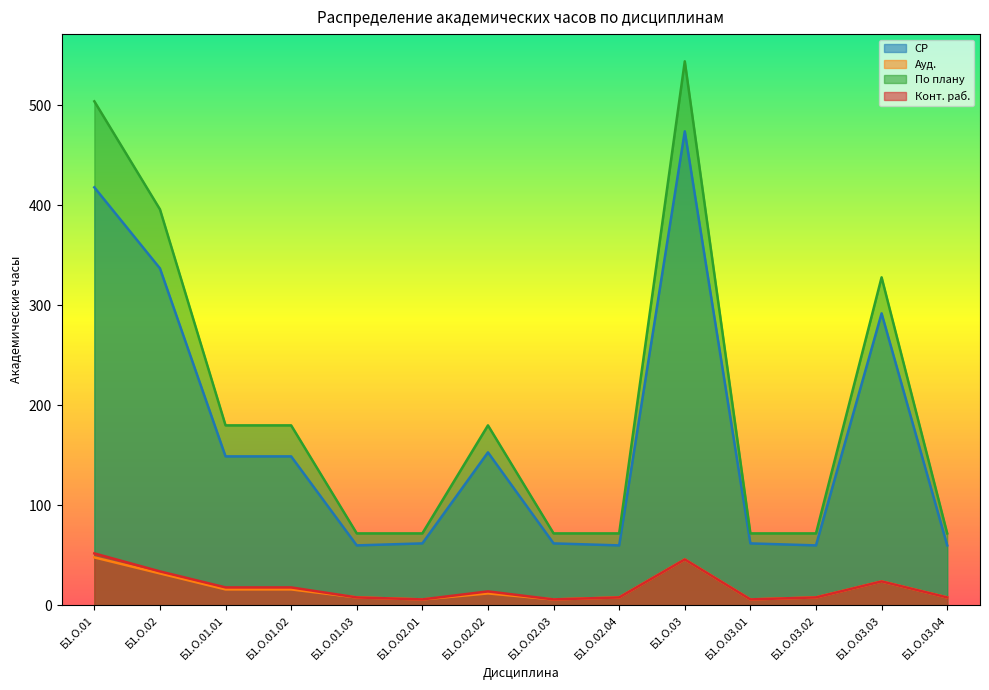

How many values in the Ауд. series exceed 12?

6